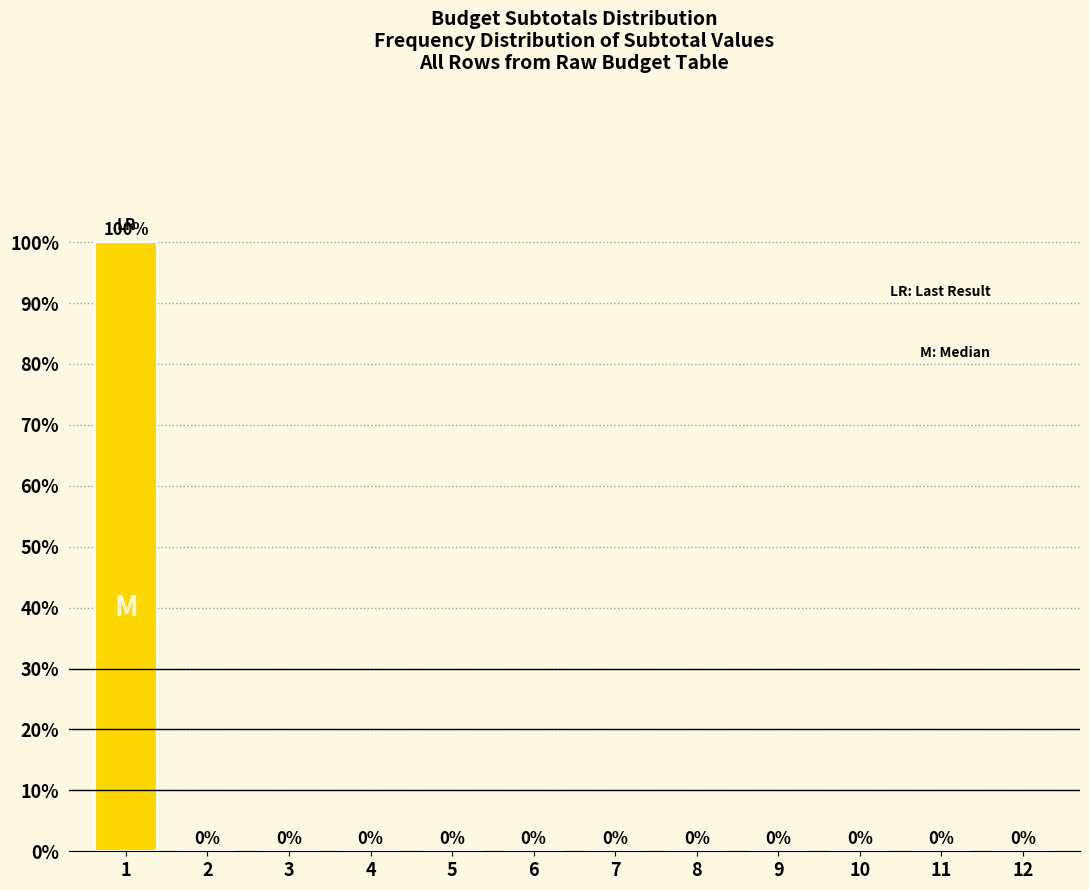

Reading right to left, transcribe all the data shown in this chart.

12=0	11=0	10=0	9=0	8=0	7=0	6=0	5=0	4=0	3=0	2=0	1=100